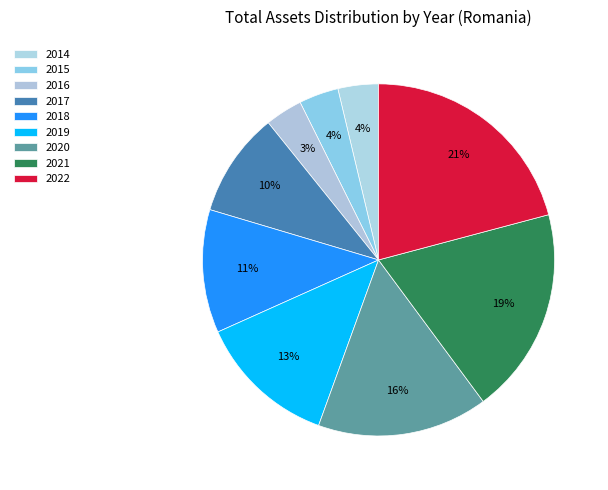

Which category has the smallest portion of the pie?

2016